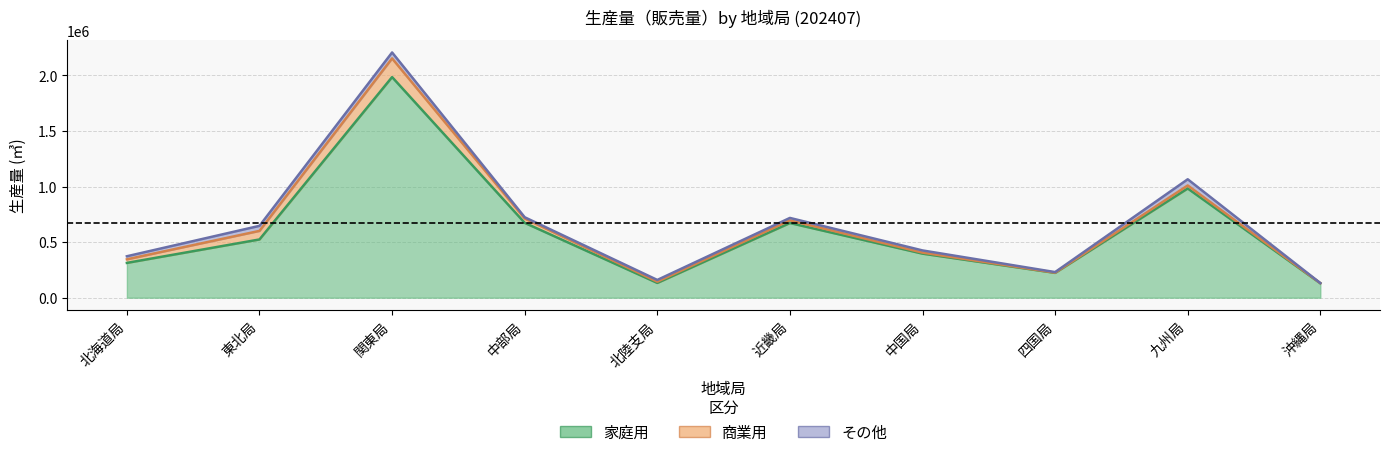

How many lines are shown in the chart?

3